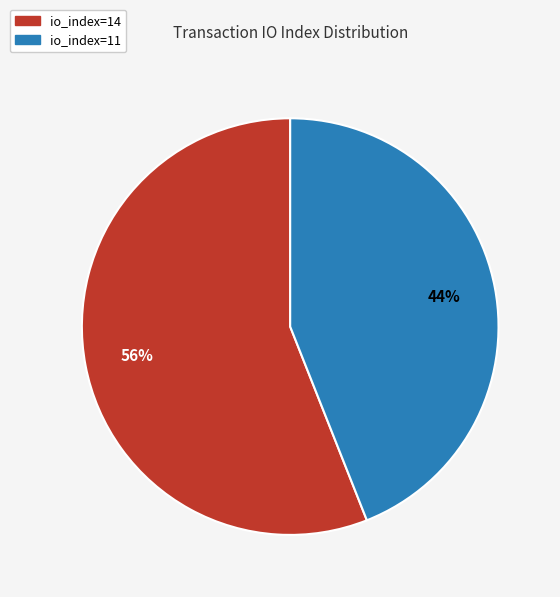

How many segments does this pie chart have?

2